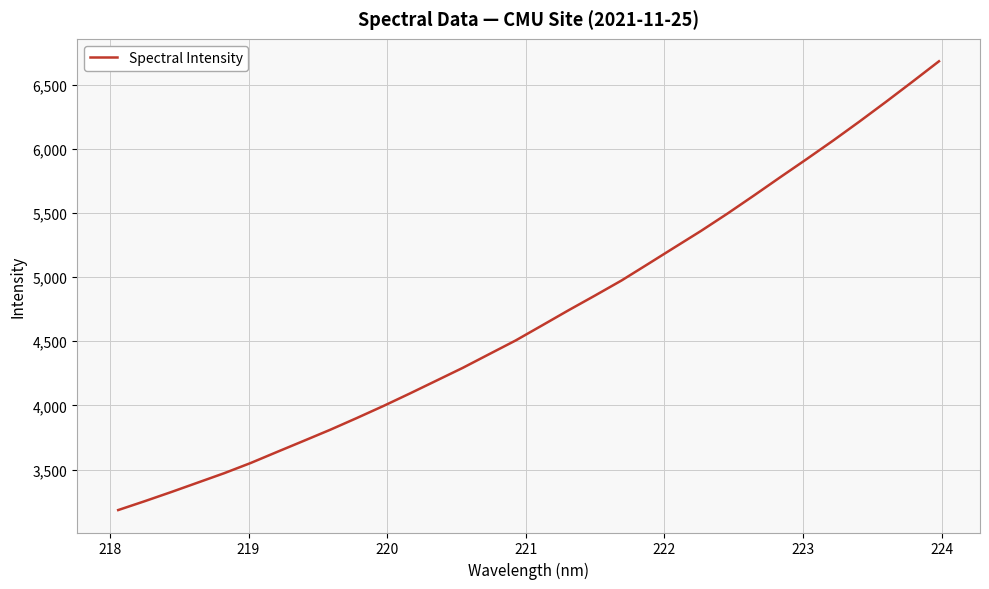

What is the smallest value displayed?

3184.7